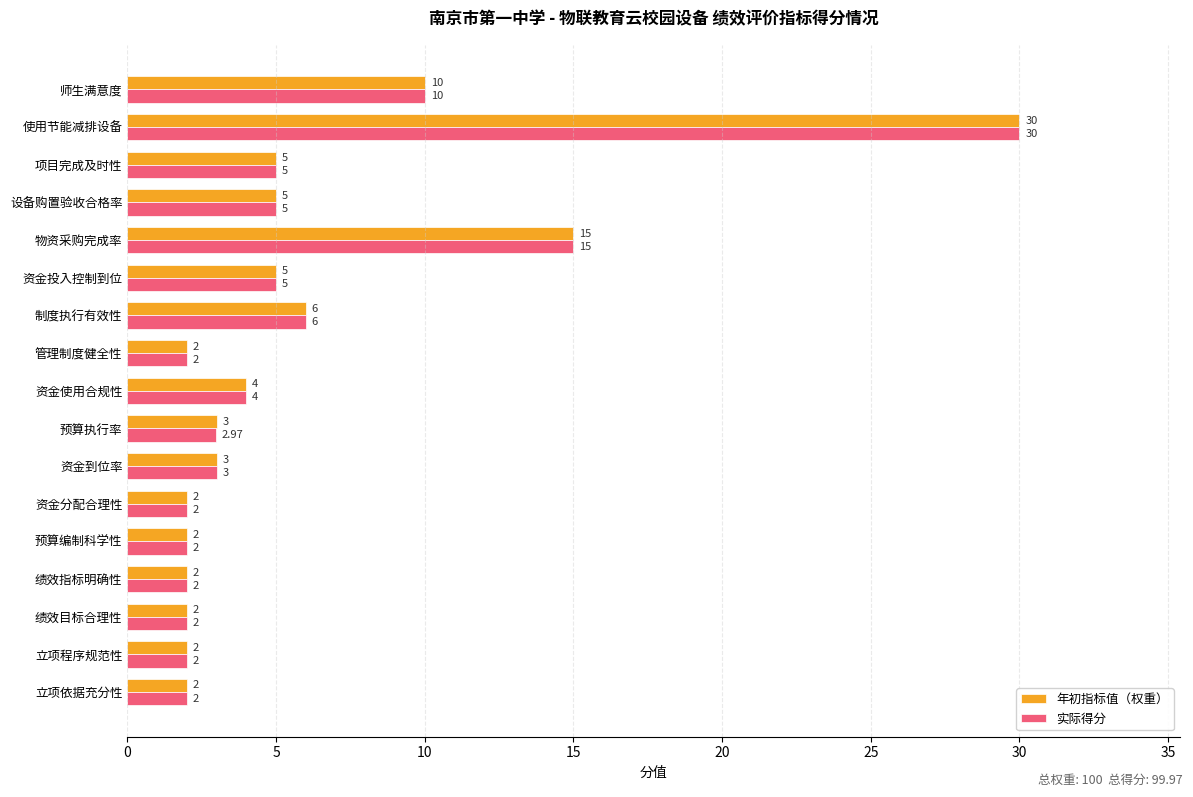

Where is 年初指标值（权重） nearest to the value 16?

物资采购完成率